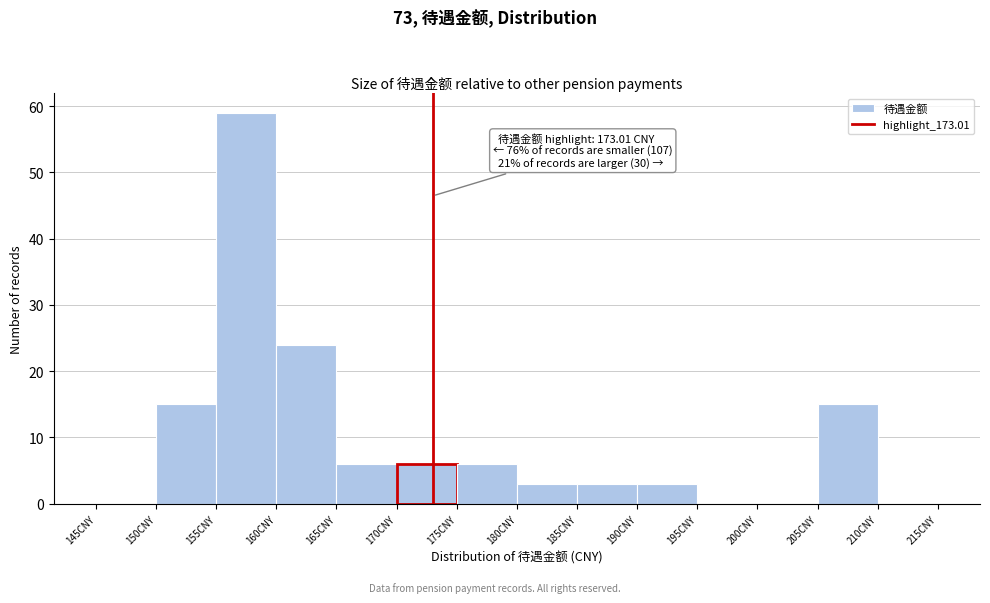

Over which range of the x-axis is the bar tallest?

155 to 160